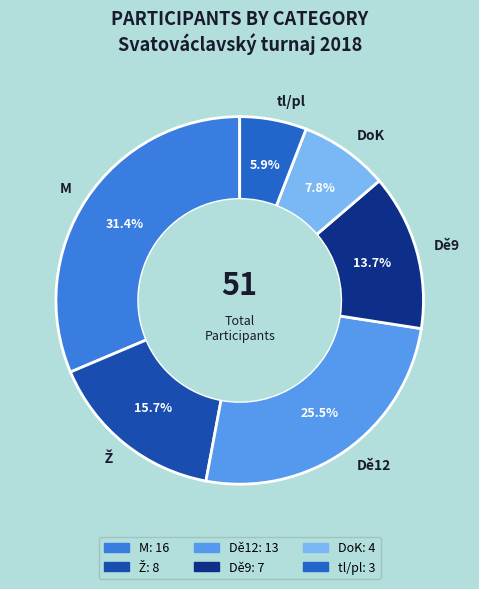

Is there any slice that represents more than half of the pie?

No